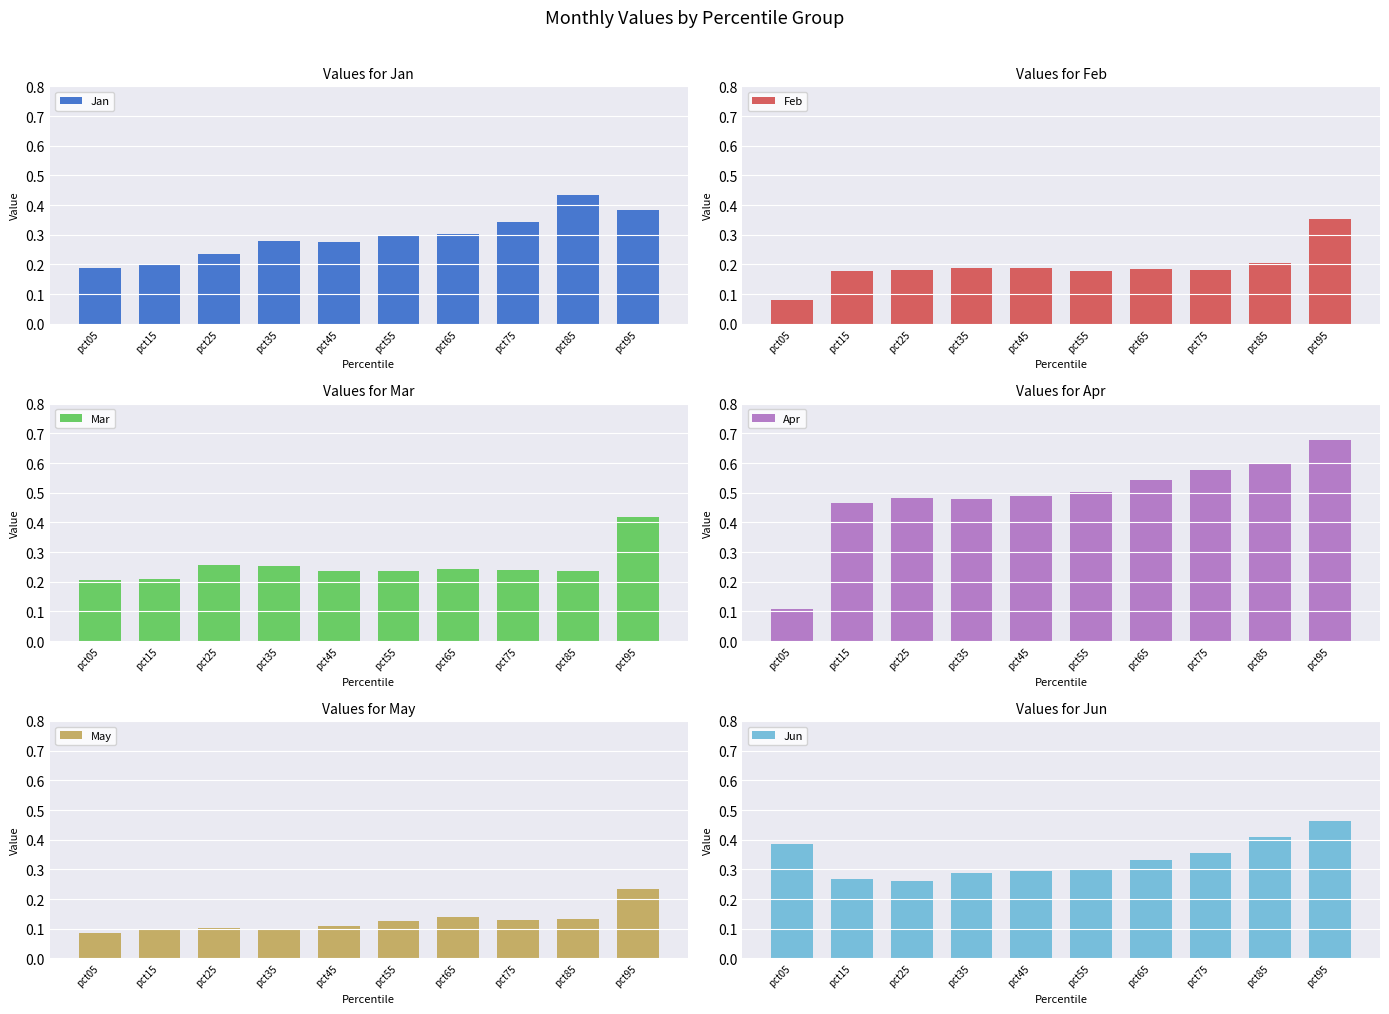

At which category is the sum across all series the highest?

pct95